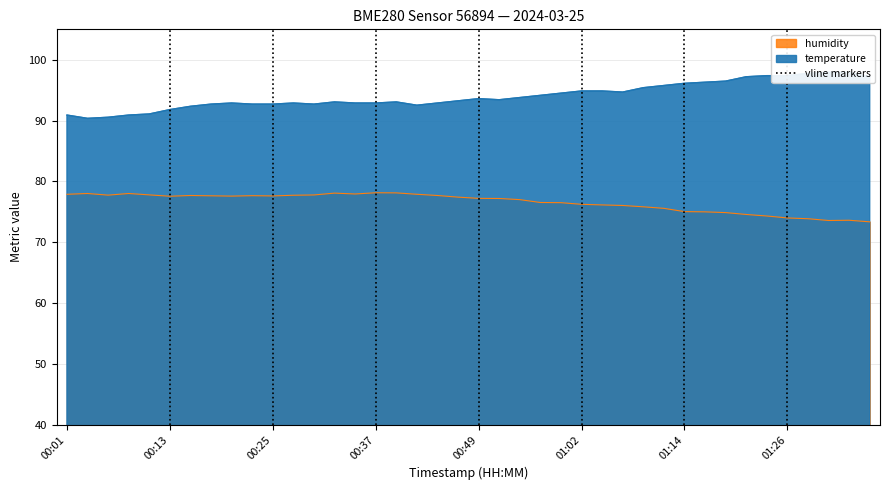

Rank the categories by temperature value from lowest to highest.

00:03, 00:05, 00:01, 00:08, 00:10, 00:13, 00:15, 00:42, 00:18, 00:23, 00:25, 00:30, 00:20, 00:27, 00:35, 00:37, 00:45, 00:32, 00:40, 00:47, 00:52, 00:49, 00:54, 00:57, 00:59, 01:06, 01:02, 01:04, 01:09, 01:11, 01:14, 01:16, 01:19, 01:21, 01:36, 01:24, 01:26, 01:28, 01:31, 01:33